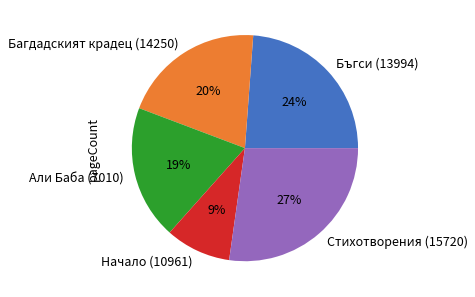

To the nearest percent, what is the combined percentage of Бъгси (13994) and Багдадският крадец (14250)?

44%